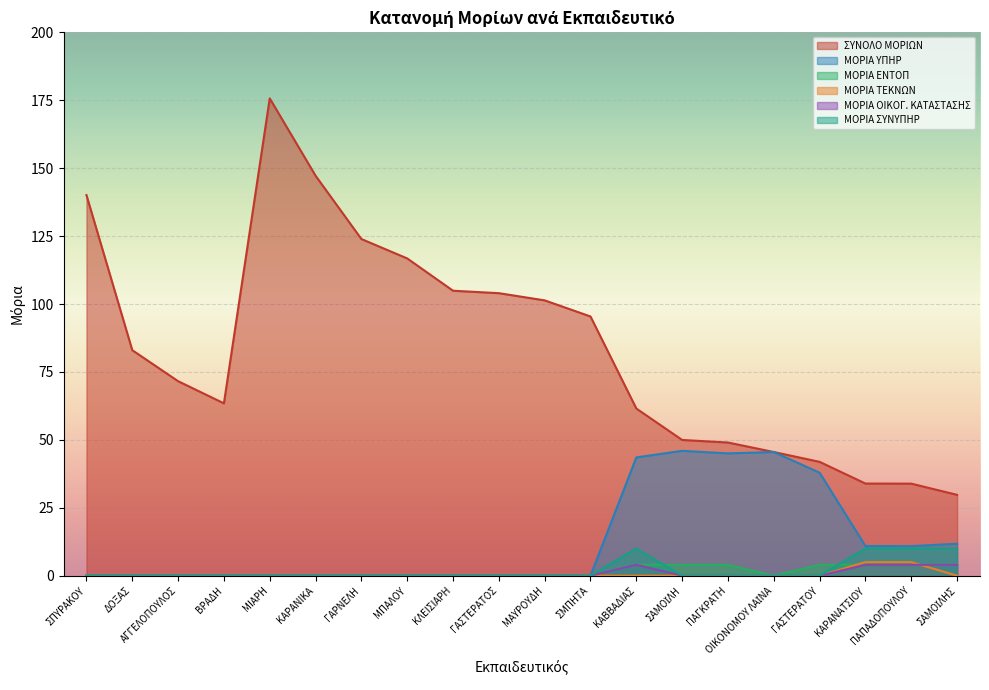

Reading left to right, transcribe all the data shown in this chart.

ΣΥΝΟΛΟ ΜΟΡΙΩΝ: 140.1	83.0	71.6	63.4	175.7	147.2	123.9	116.8	104.9	104.0	101.3	95.4	61.5	50.0	49.0	45.5	41.9	33.9	33.9	29.8
ΜΟΡΙΑ ΥΠΗΡ: 0.0	0.0	0.0	0.0	0.0	0.0	0.0	0.0	0.0	0.0	0.0	0.0	43.5	46.0	45.0	45.5	37.9	10.9	10.9	11.8
ΜΟΡΙΑ ΕΝΤΟΠ: 0.0	0.0	0.0	0.0	0.0	0.0	0.0	0.0	0.0	0.0	0.0	0.0	4.0	4.0	4.0	0.0	4.0	4.0	4.0	4.0
ΜΟΡΙΑ ΤΕΚΝΩΝ: 0.0	0.0	0.0	0.0	0.0	0.0	0.0	0.0	0.0	0.0	0.0	0.0	0.0	0.0	0.0	0.0	0.0	5.0	5.0	0.0
ΜΟΡΙΑ ΟΙΚΟΓ. ΚΑΤΑΣΤΑΣΗΣ: 0.0	0.0	0.0	0.0	0.0	0.0	0.0	0.0	0.0	0.0	0.0	0.0	4.0	0.0	0.0	0.0	0.0	4.0	4.0	4.0
ΜΟΡΙΑ ΣΥΝΥΠΗΡ: 0.0	0.0	0.0	0.0	0.0	0.0	0.0	0.0	0.0	0.0	0.0	0.0	10.0	0.0	0.0	0.0	0.0	10.0	10.0	10.0